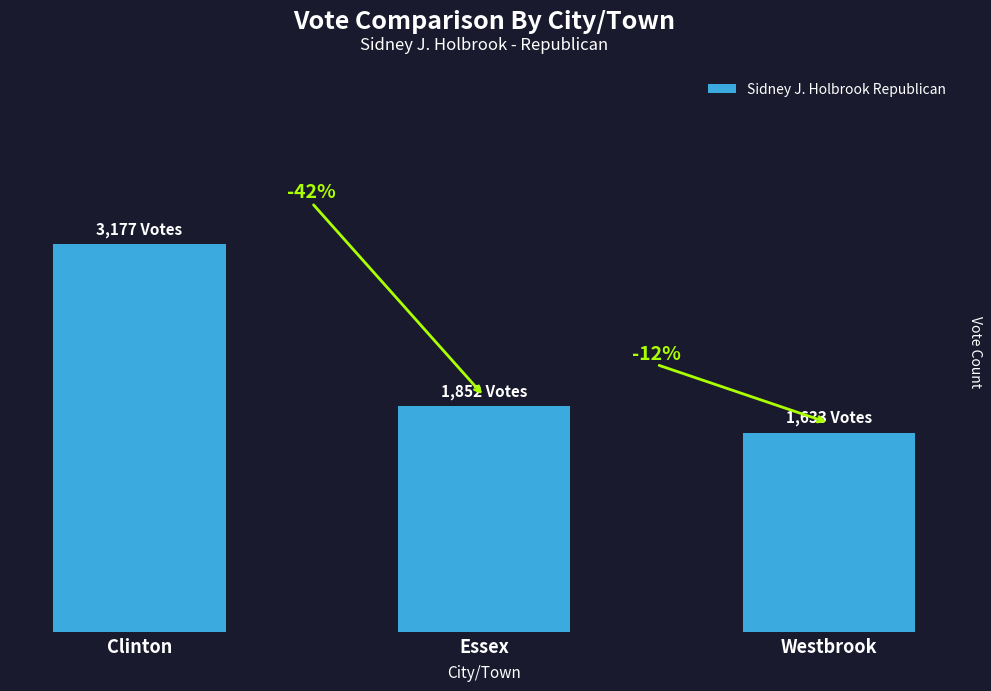

Are the bars horizontal?

No